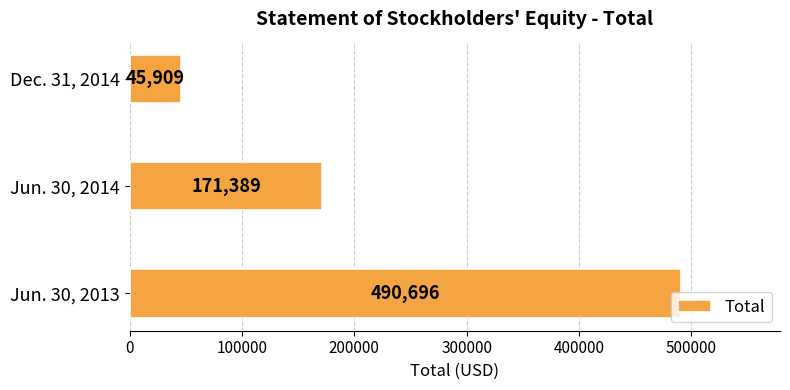

List the labels in order of value, largest first.

Jun. 30, 2013, Jun. 30, 2014, Dec. 31, 2014